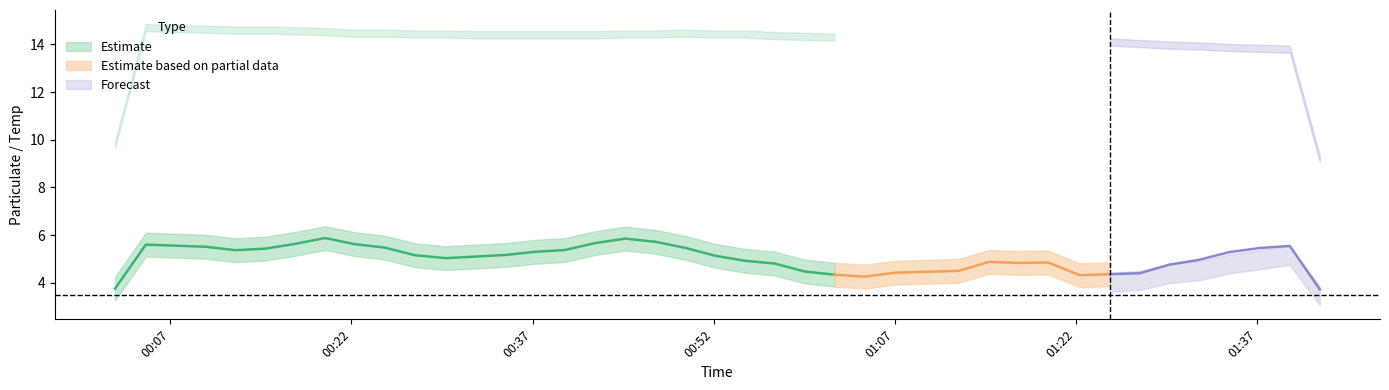

At how many categories does at least one series exceed 6?

40